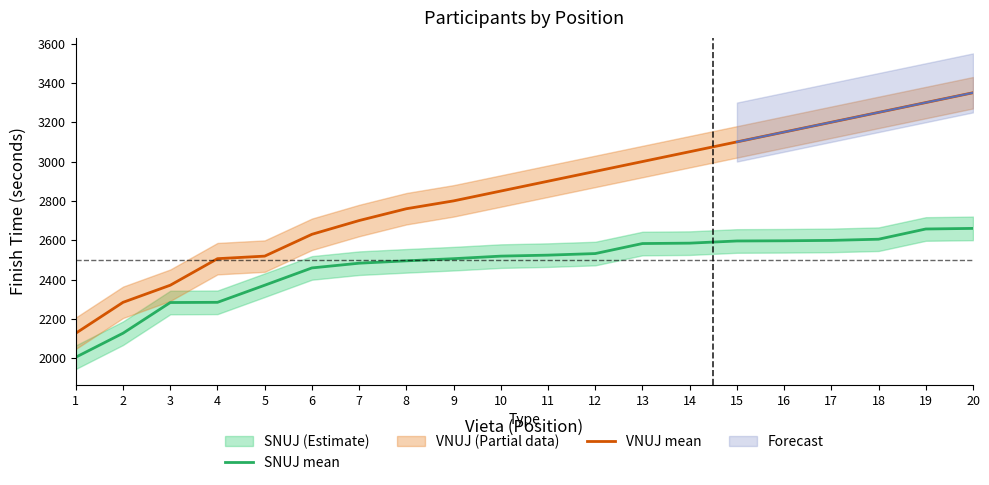

What is the sum of the VNUJ mean values at 17 and 12?

6150